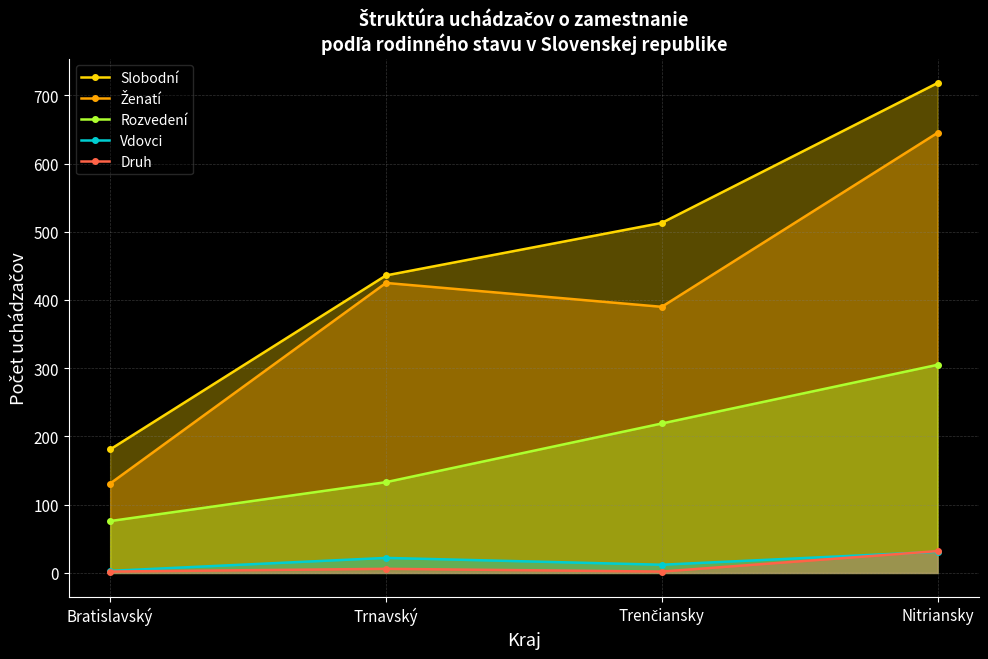

Does the chart have visible grid lines?

Yes